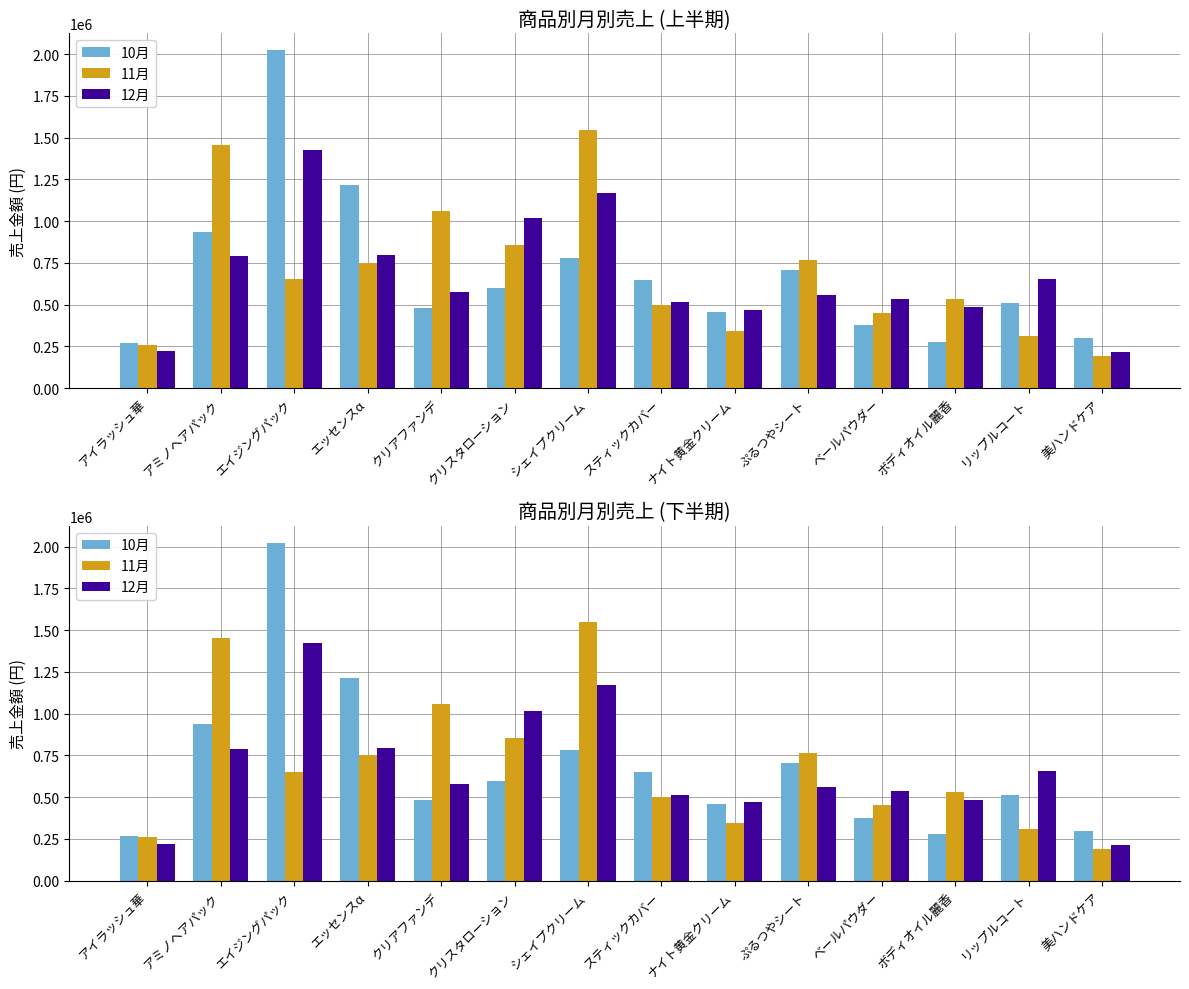

Which series has the largest total across all categories?

11月